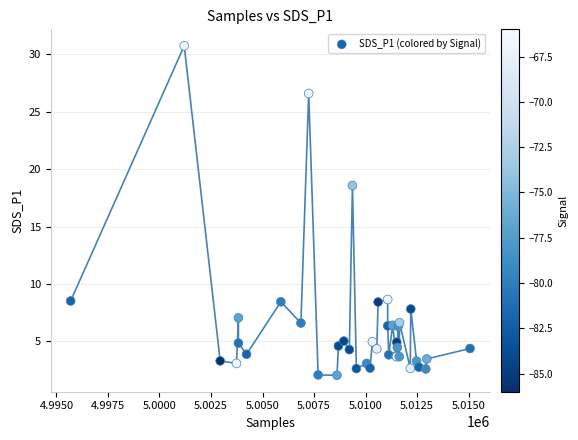

What Y value in the scatter plot is closest to 16?

18.6